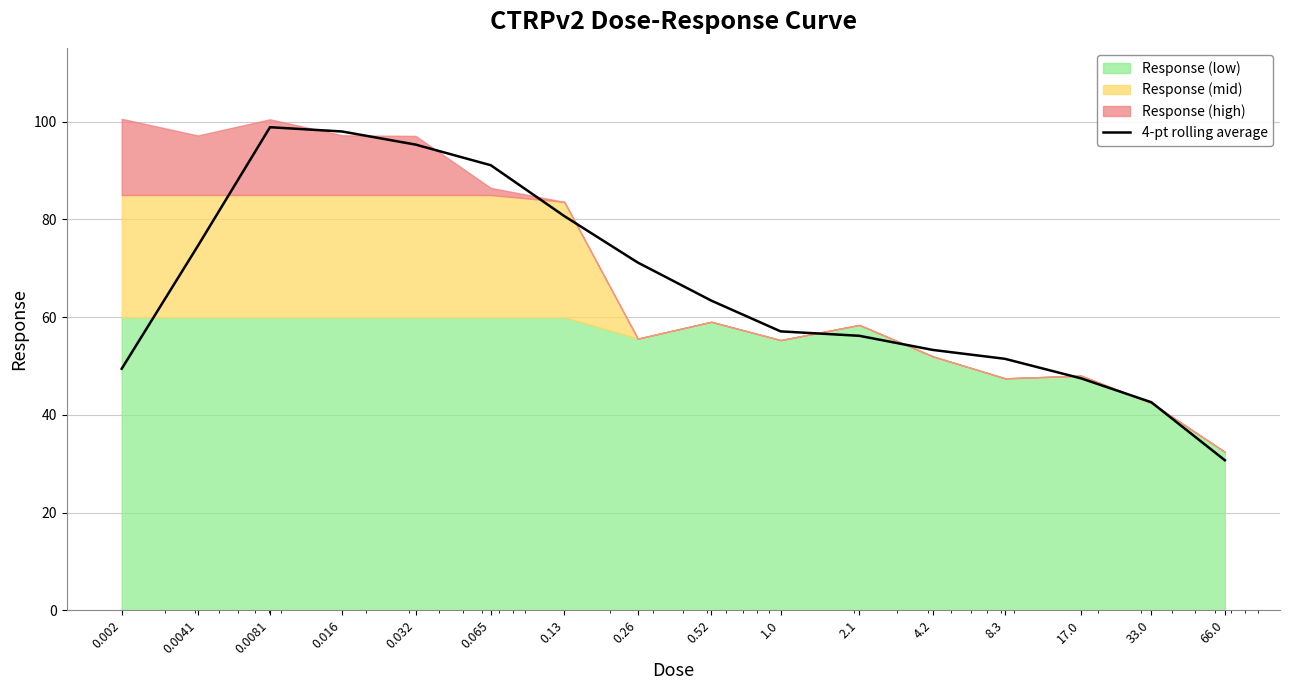

What is the highest value of the 4-pt rolling average series?

98.9